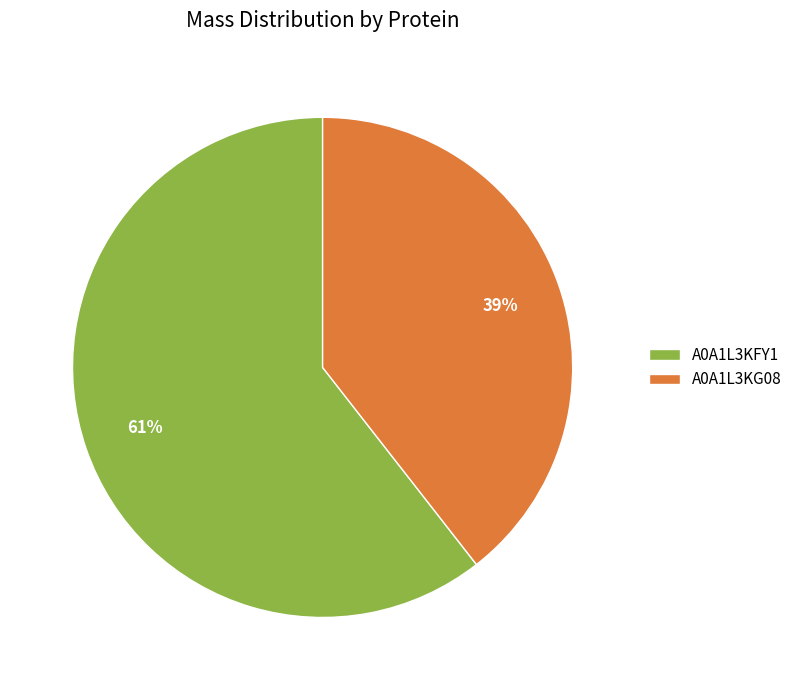

True or false: A0A1L3KG08 accounts for 27% of the total.

False